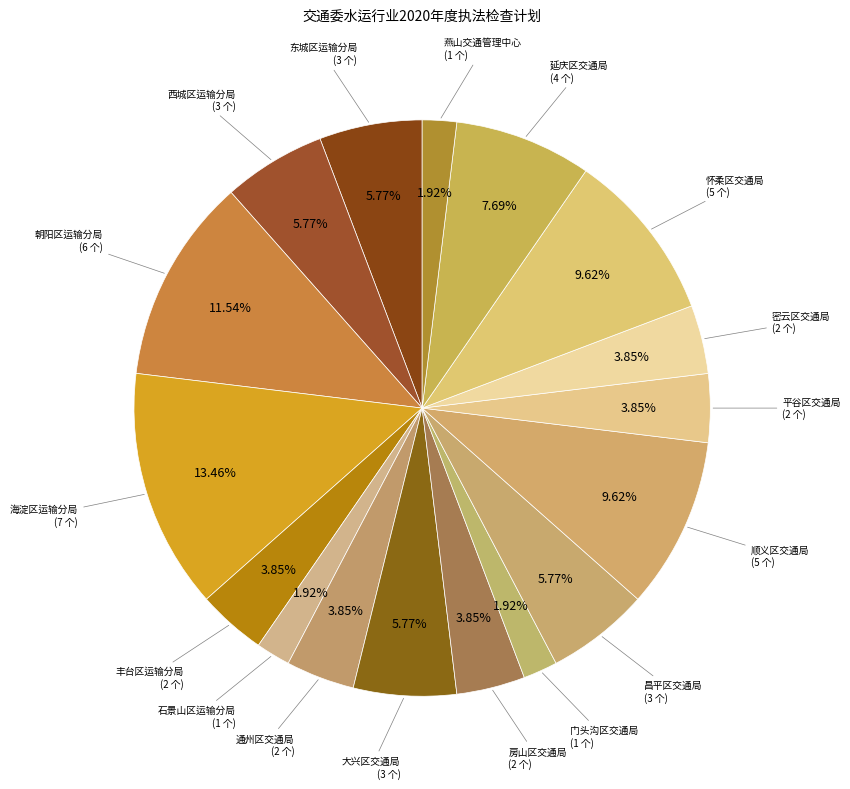

How many slices are in this pie chart?

17